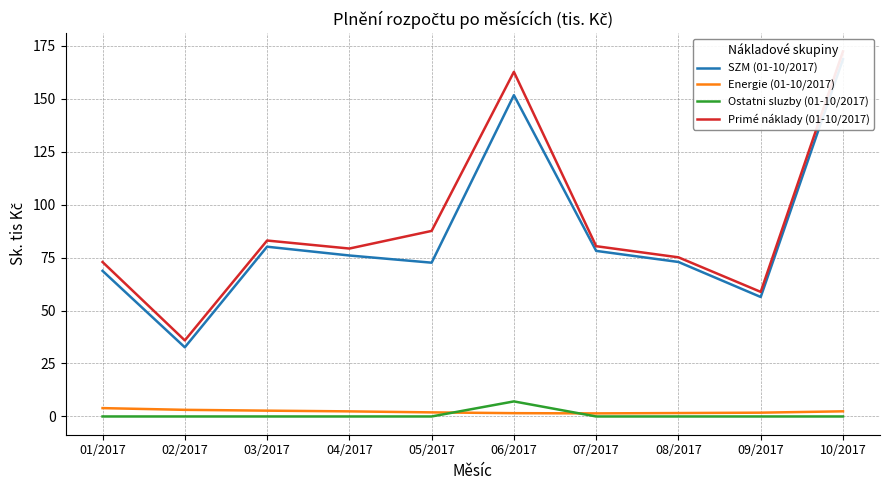

What is the difference between the maximum and minimum values in the Primé náklady (01-10/2017) series?

136.4